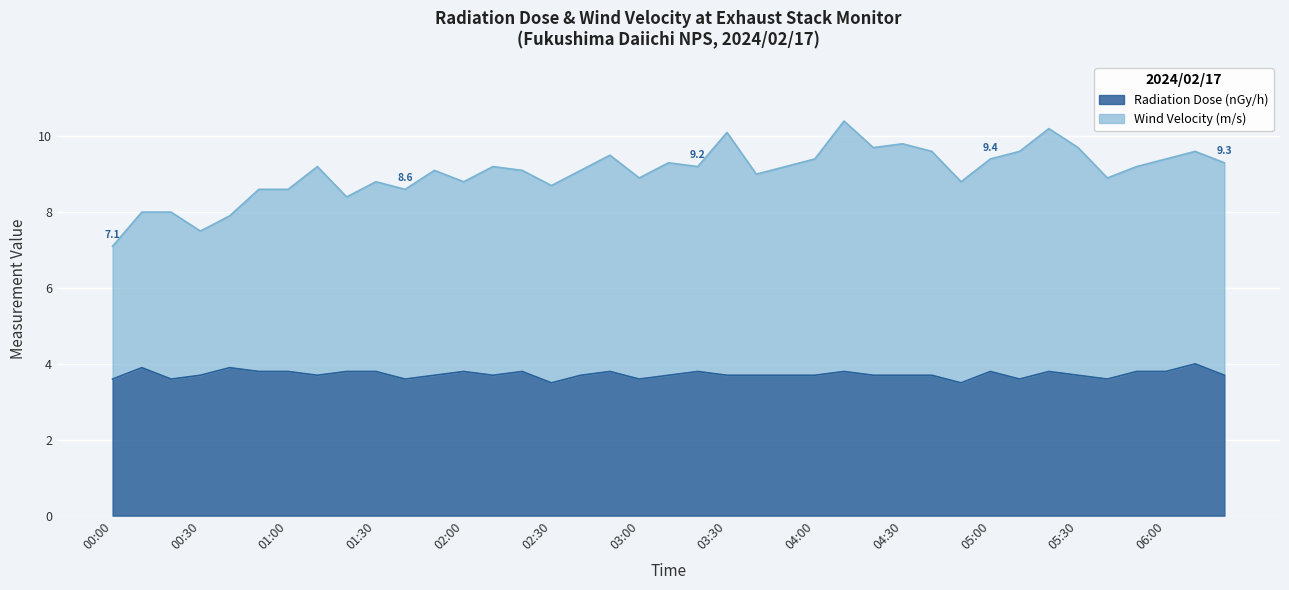

What is the difference between the Wind Velocity (m/s) values at 03:20 and 00:30?

1.7